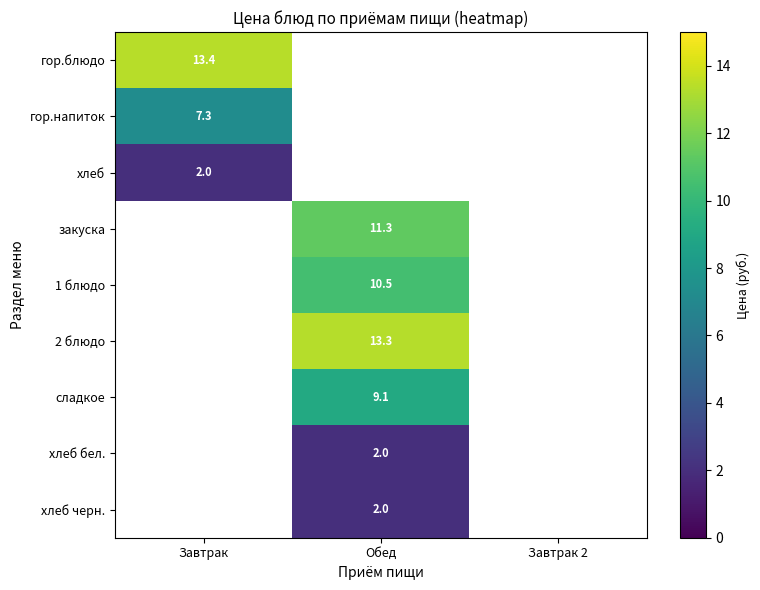

Is it true that хлеб бел. equals 0.4 at Обед?

False